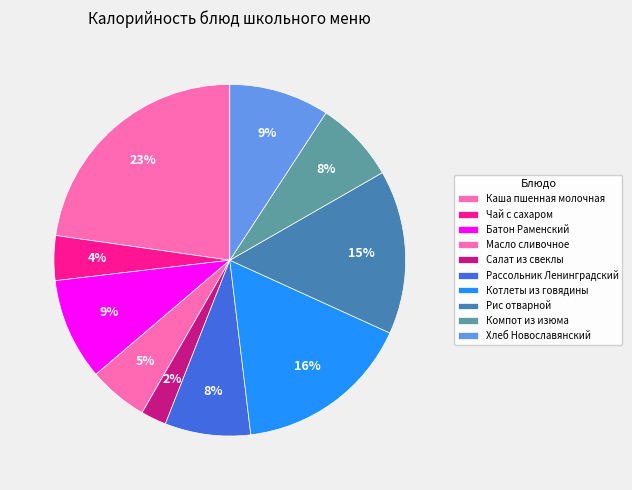

To the nearest percent, what percentage of the pie is Рис отварной?

15%